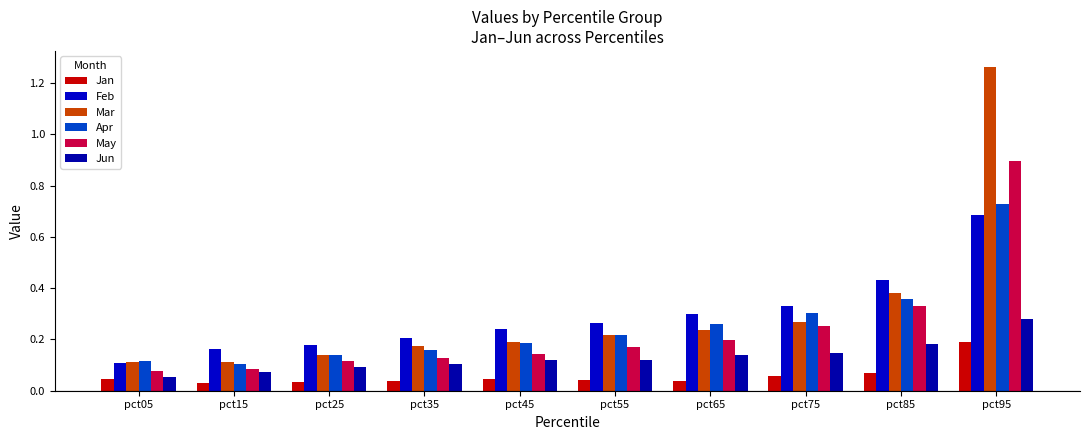

At which label does Apr reach its minimum?

pct15